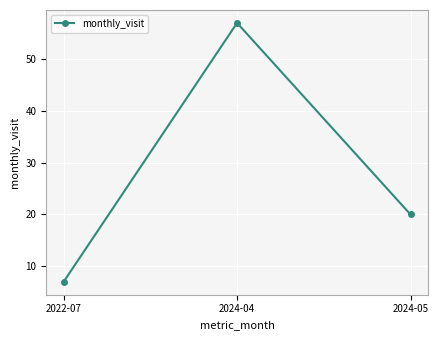

Reading left to right, what are all the values shown in this chart?

7	57	20